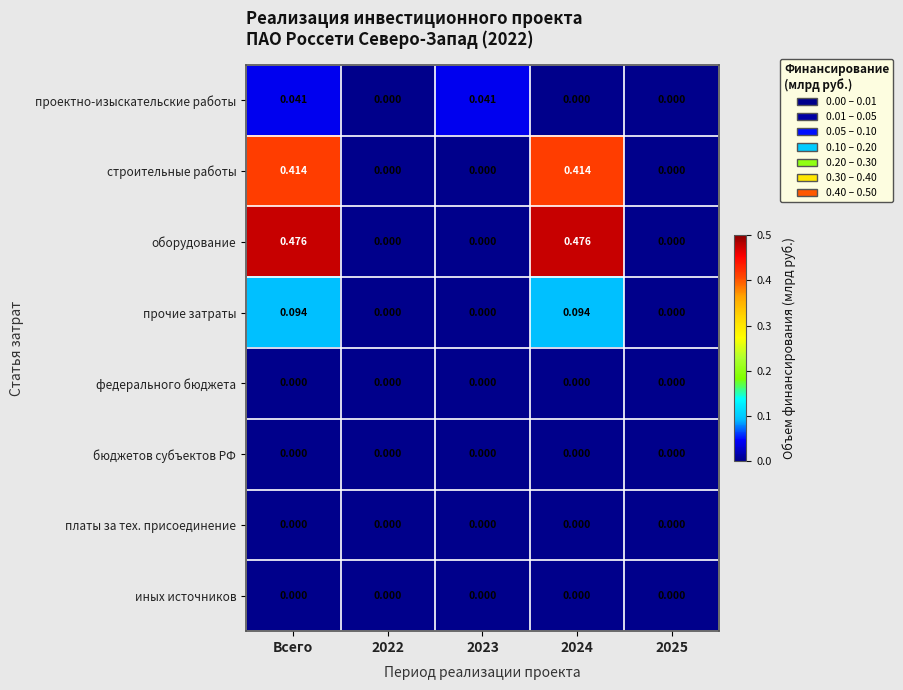

Which series has the largest total across all categories?

оборудование